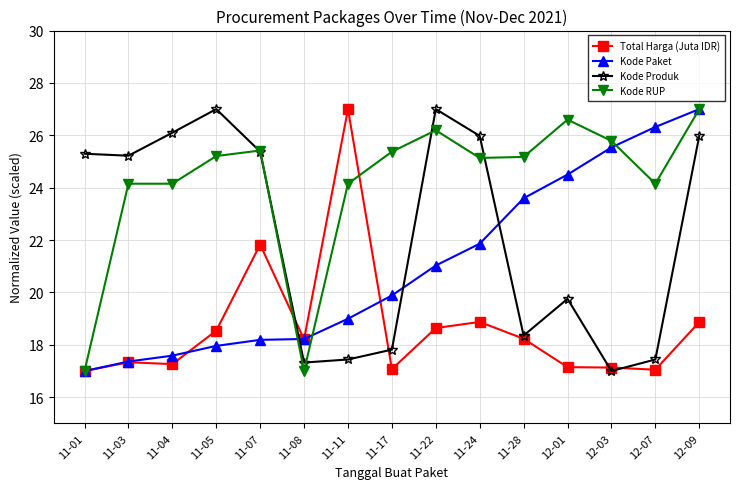

What is the highest value of the Total Harga (Juta IDR) series?

27.0